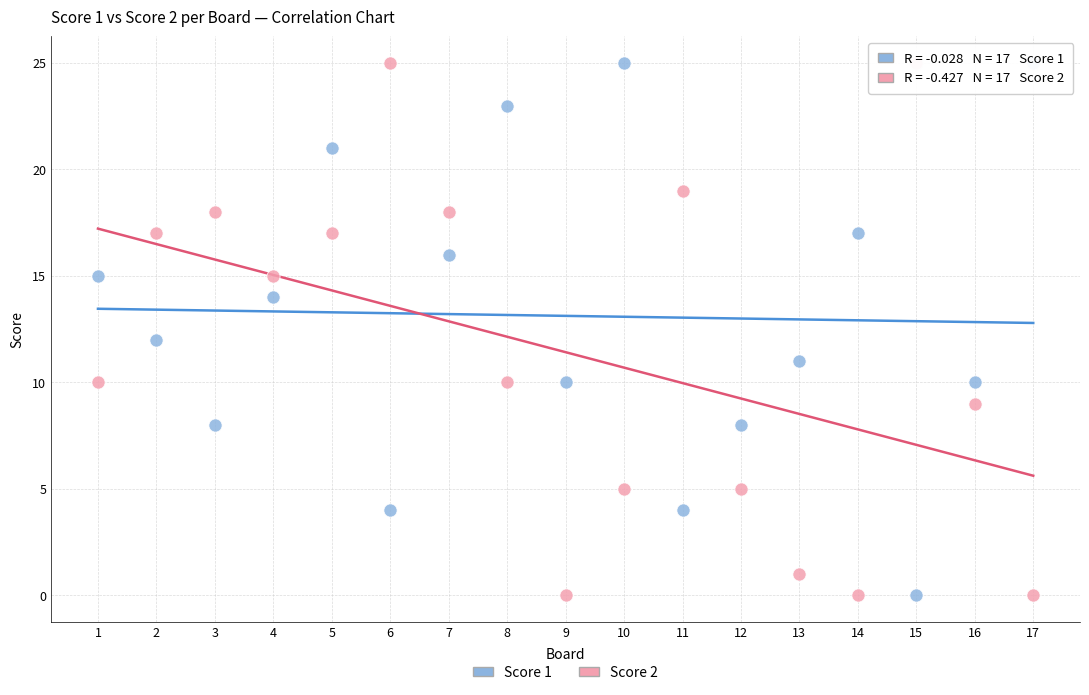

What is the X range (max minus min) for the scatter plot?

16